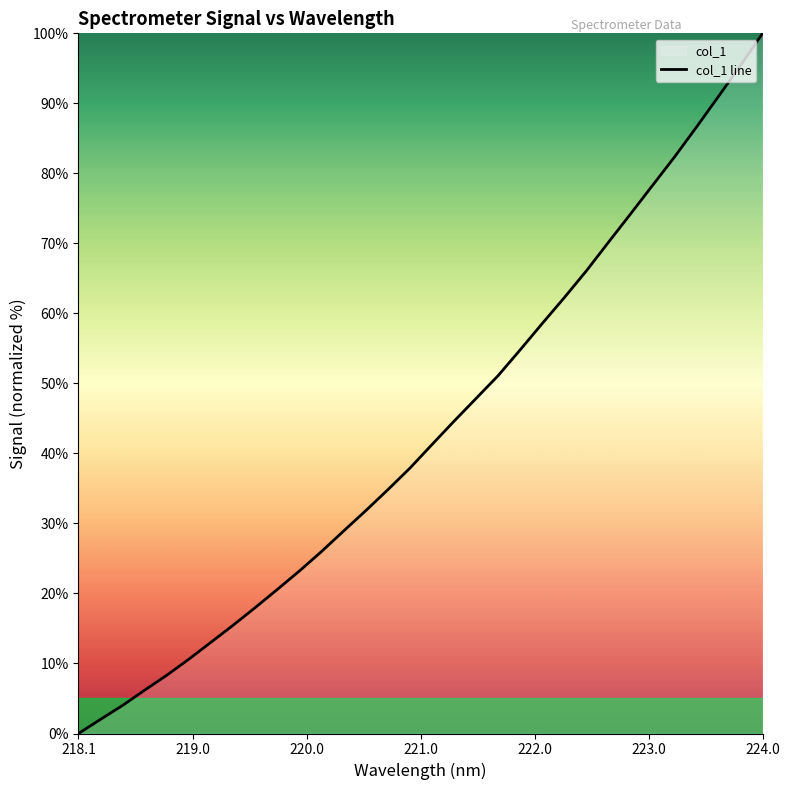

What is the value of the 26th point from the left?

74.2